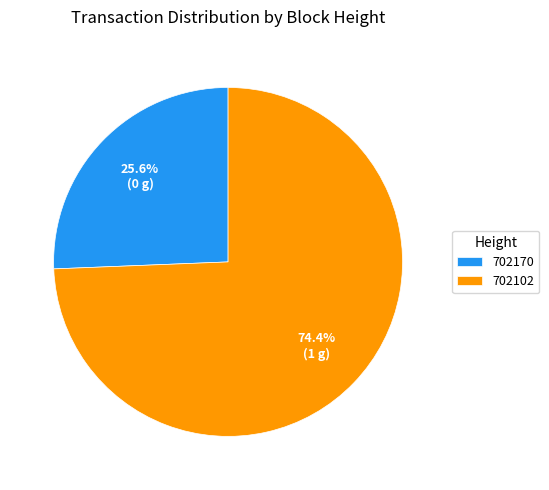

What percentage do 702102 and 702170 together represent?

100.0%